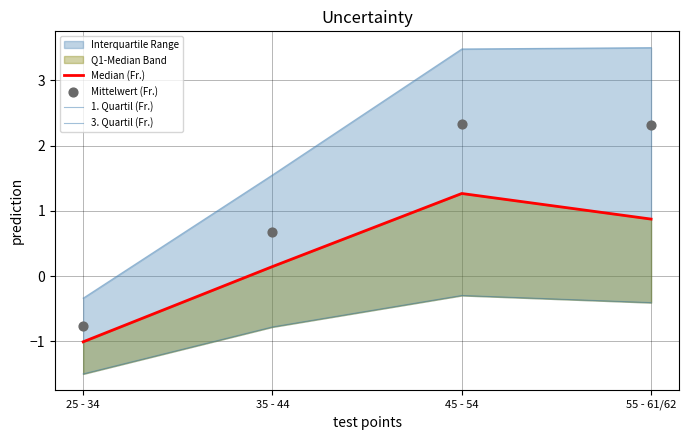

At how many categories does at least one series exceed 0?

3